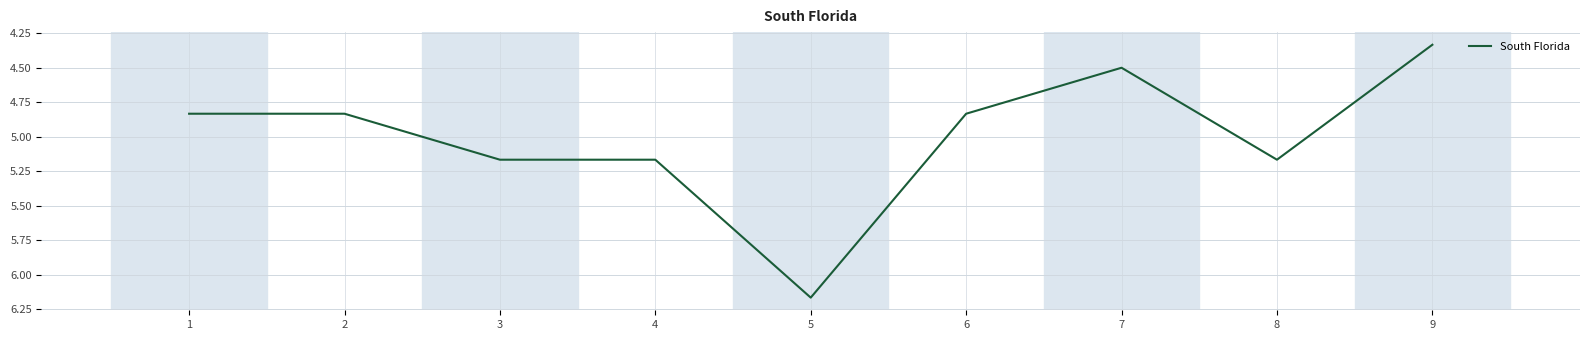

The chart shows a value of 4.5 at 7. True or false?

True